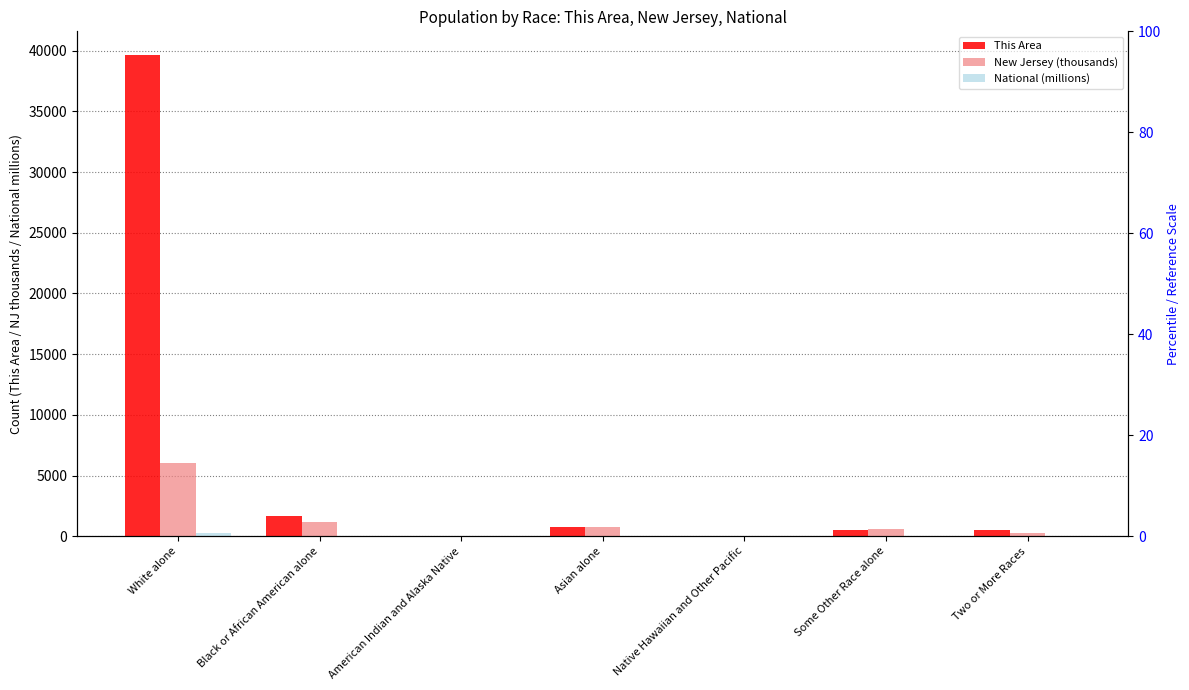

The value of This Area at Native Hawaiian and Other Pacific is 14.0. True or false?

False